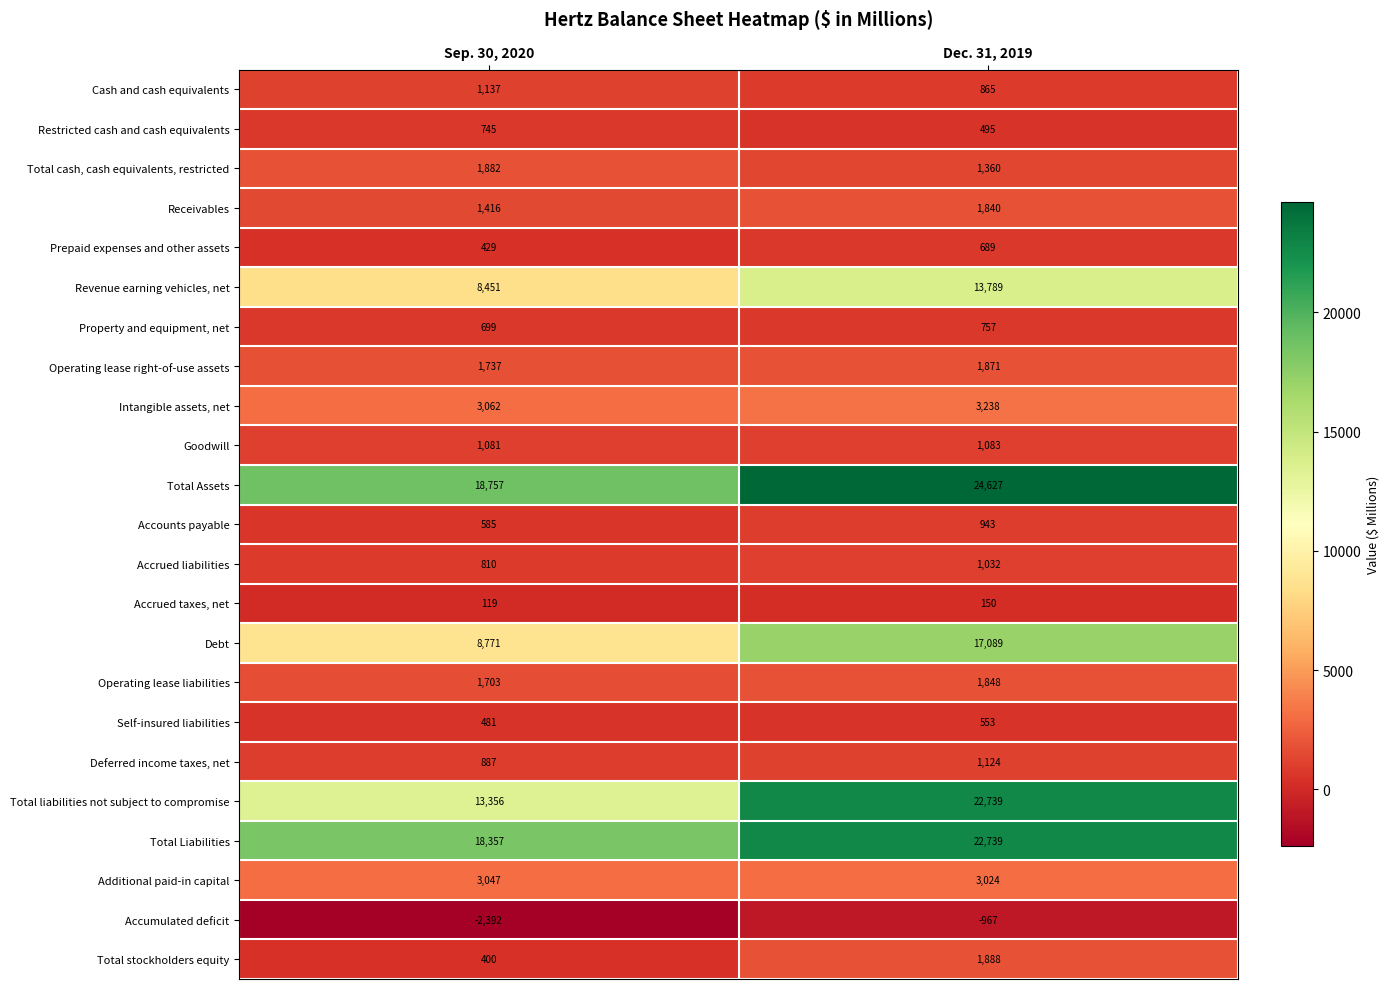

What value does the Revenue earning vehicles, net series have at Dec. 31, 2019, to the nearest 10?

13790